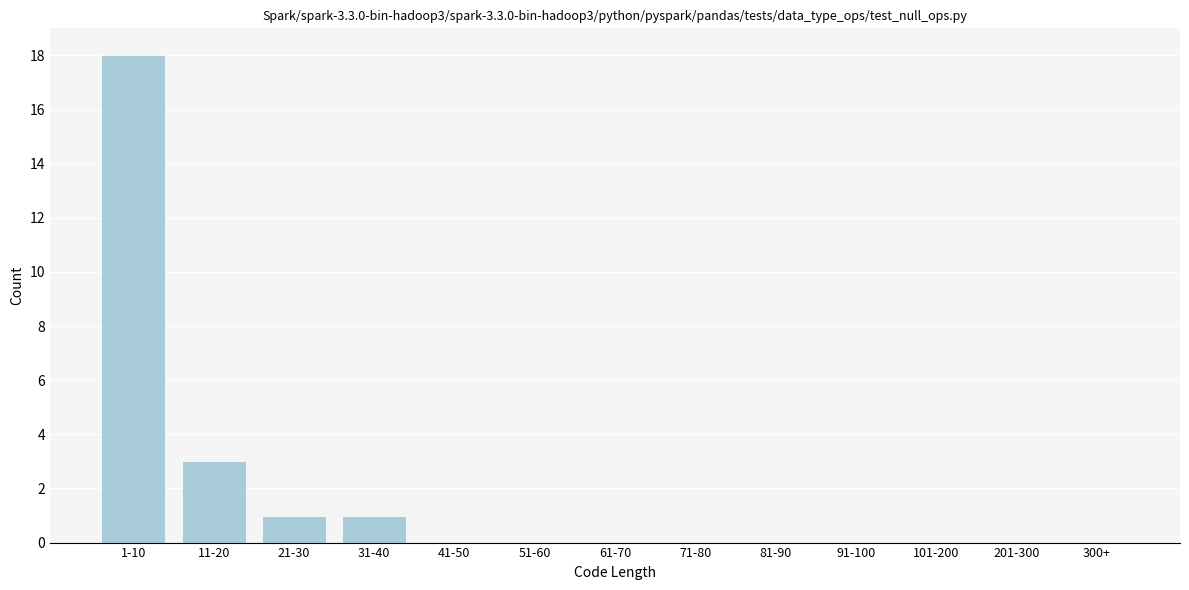

Reading right to left, extract all data points from this chart.

300+=0	201-300=0	101-200=0	91-100=0	81-90=0	71-80=0	61-70=0	51-60=0	41-50=0	31-40=1	21-30=1	11-20=3	1-10=18